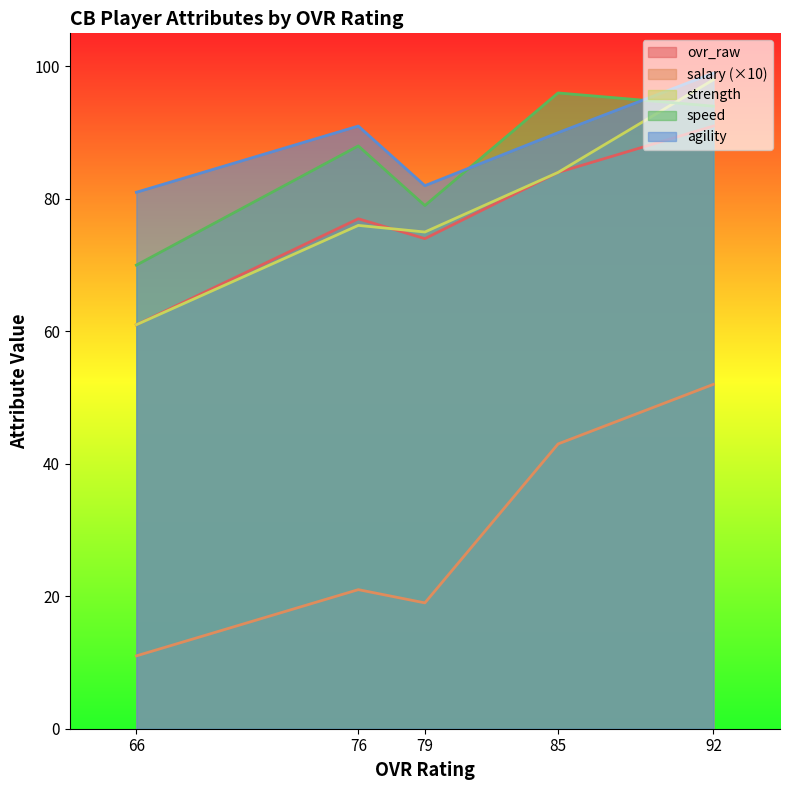

How many times do agility and speed cross each other?

2